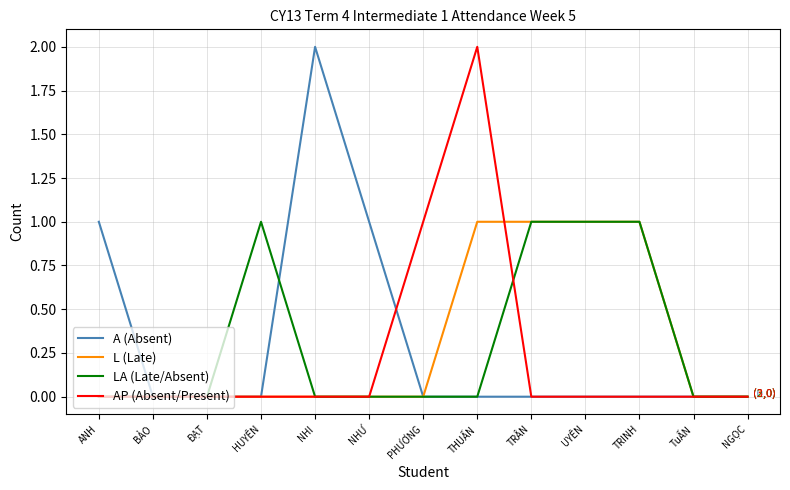

Where is AP (Absent/Present) nearest to the value 1?

PHƯƠNG